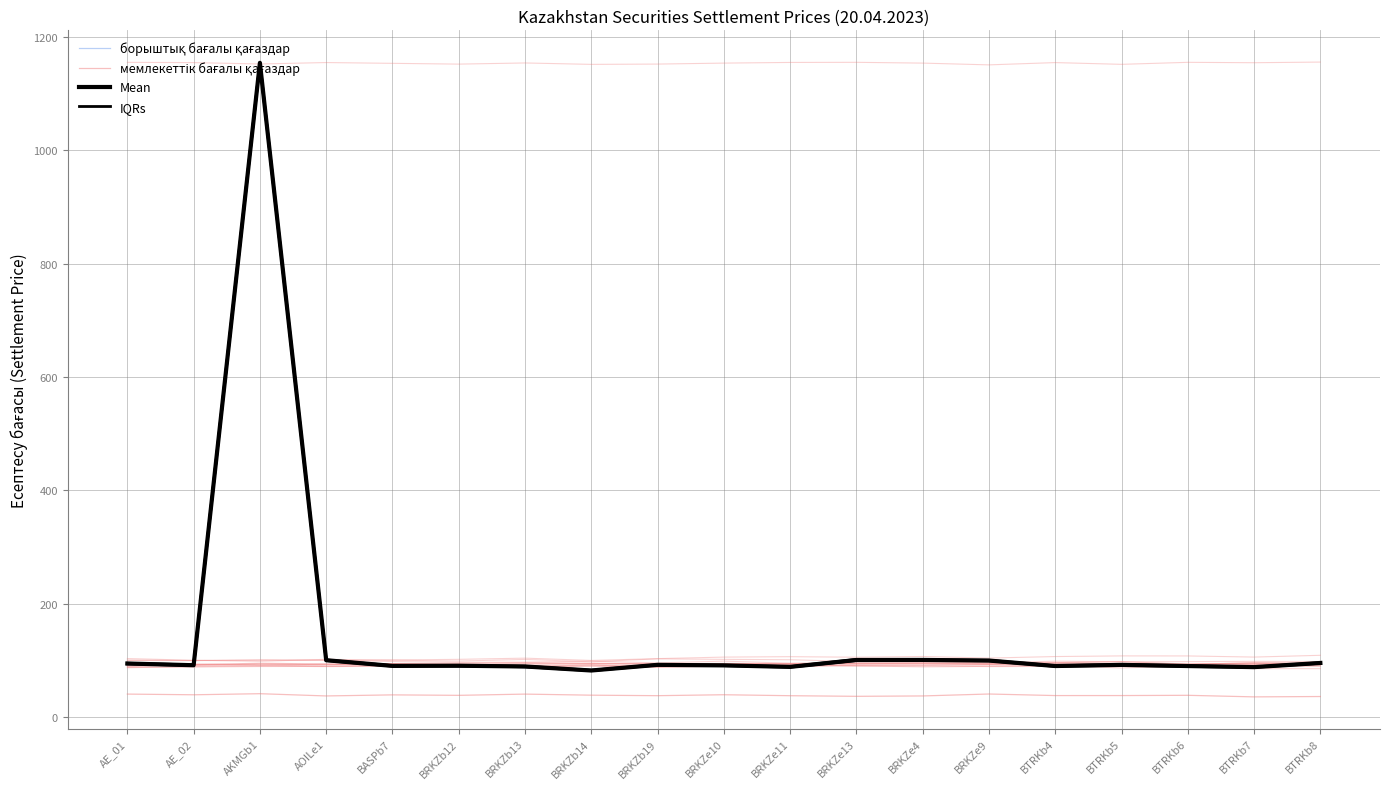

True or false: борыштық бағалы қағаздар has more than 1 points higher than both neighbors.

True